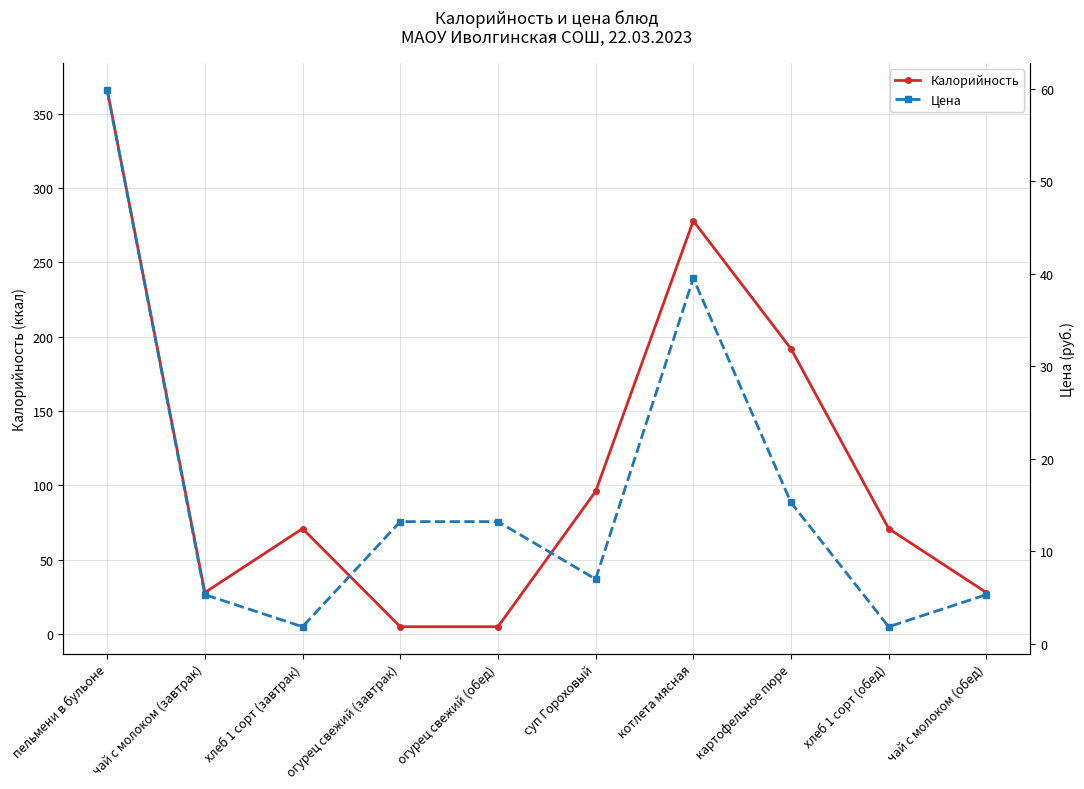

What is the difference between the maximum and second lowest values in the Цена series?

58.1